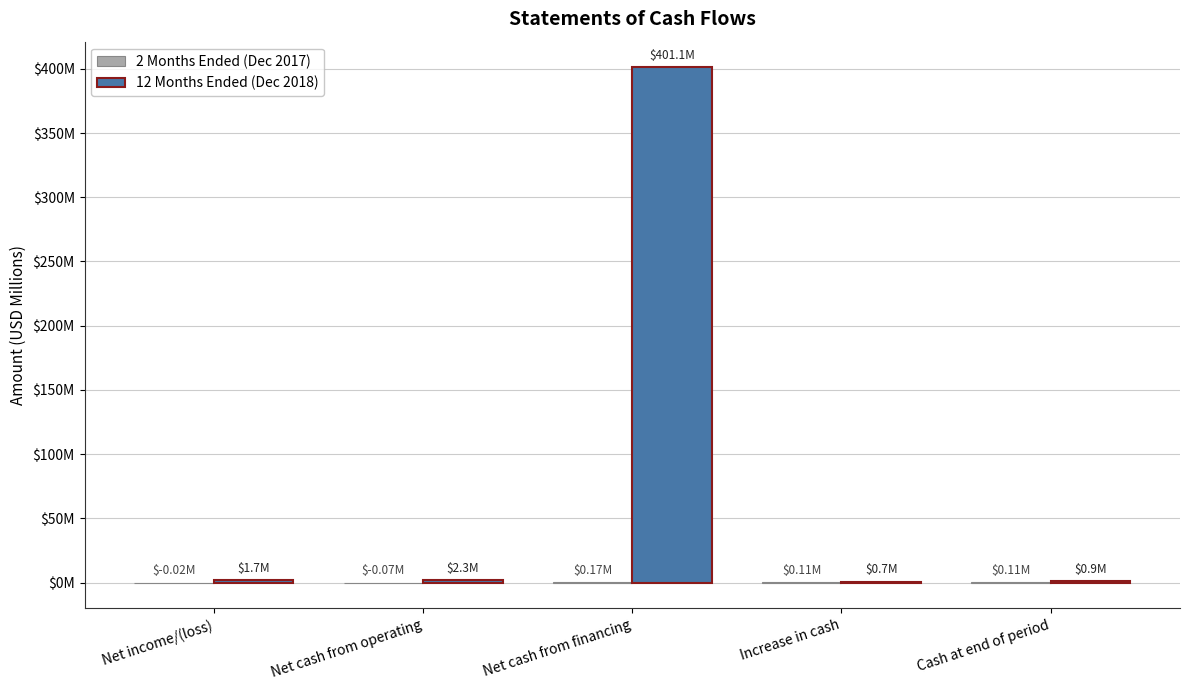

What position from the left is Net cash from financing?

3